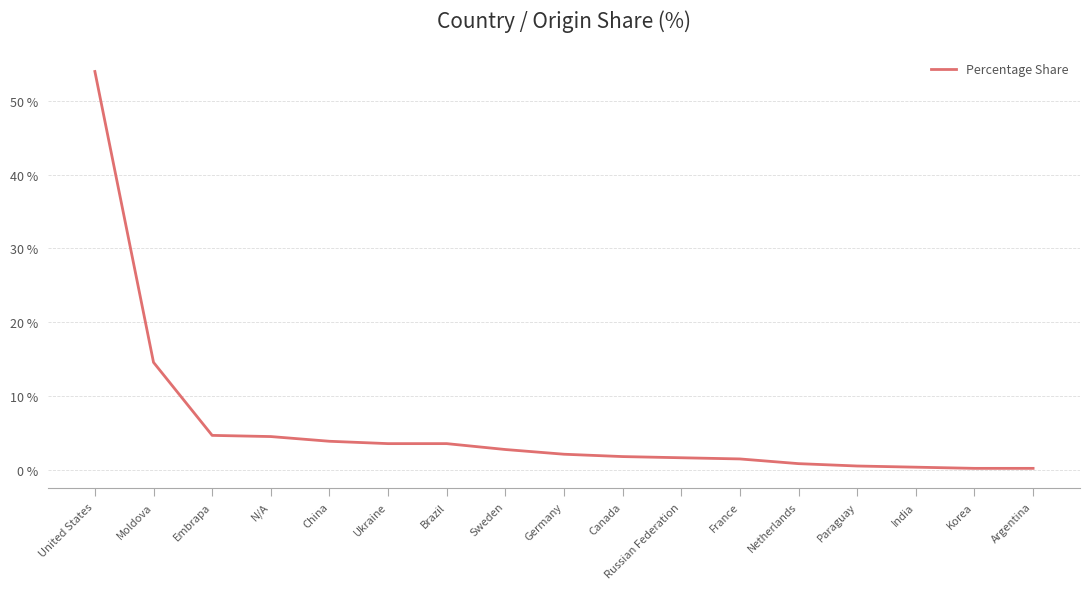

What is the difference between the maximum and minimum values?

53.8